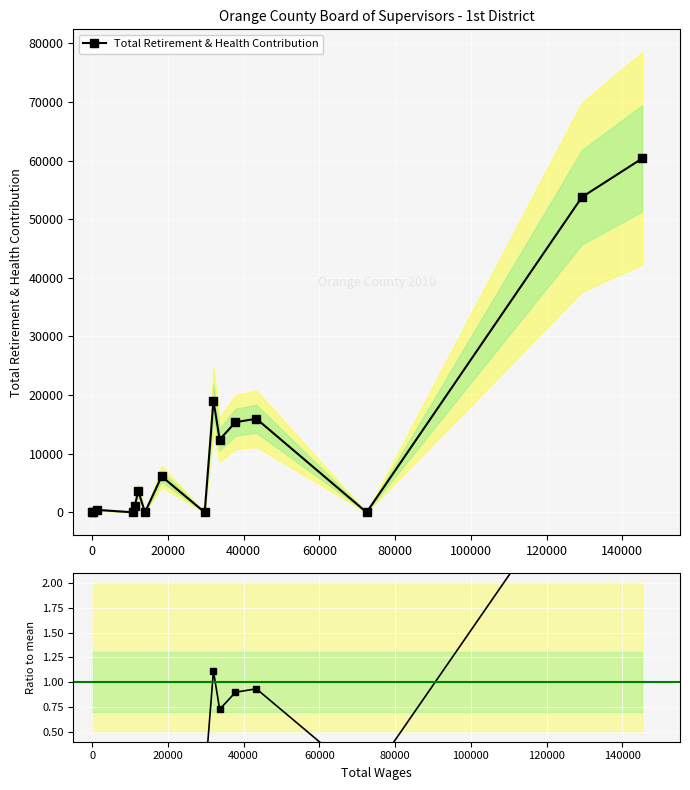

Does the chart display data point markers on the line(s)?

Yes